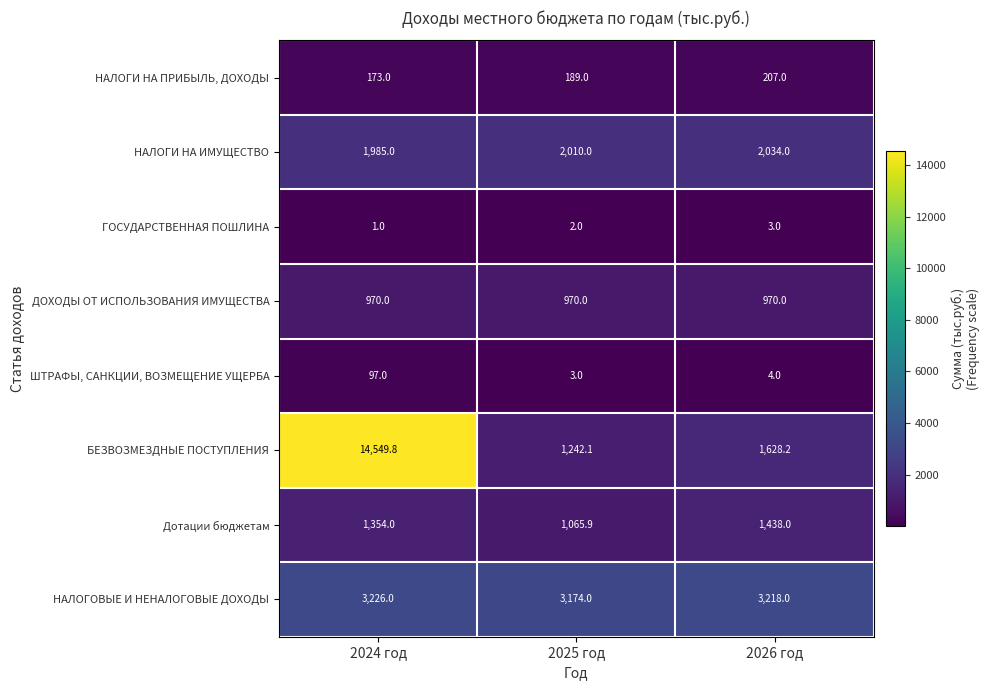

At 2025 год, list the series in order from largest to smallest.

НАЛОГОВЫЕ И НЕНАЛОГОВЫЕ ДОХОДЫ, НАЛОГИ НА ИМУЩЕСТВО, БЕЗВОЗМЕЗДНЫЕ ПОСТУПЛЕНИЯ, Дотации бюджетам, ДОХОДЫ ОТ ИСПОЛЬЗОВАНИЯ ИМУЩЕСТВА, НАЛОГИ НА ПРИБЫЛЬ, ДОХОДЫ, ШТРАФЫ, САНКЦИИ, ВОЗМЕЩЕНИЕ УЩЕРБА, ГОСУДАРСТВЕННАЯ ПОШЛИНА